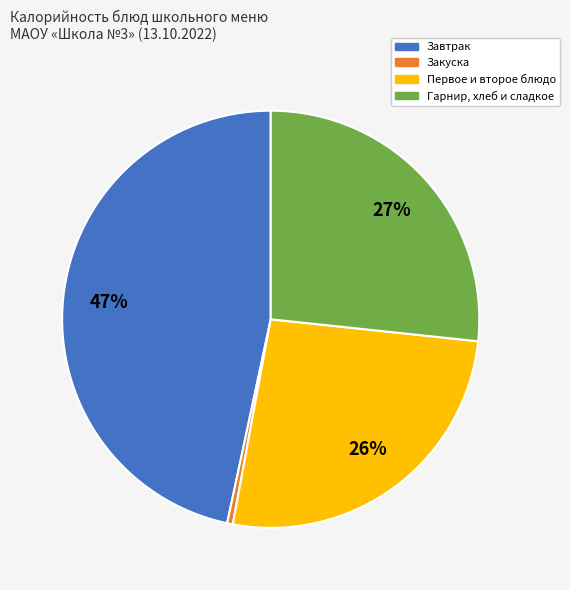

What is the ratio of the value at Гарнир, хлеб и сладкое to the value at Первое и второе блюдо?

1.0